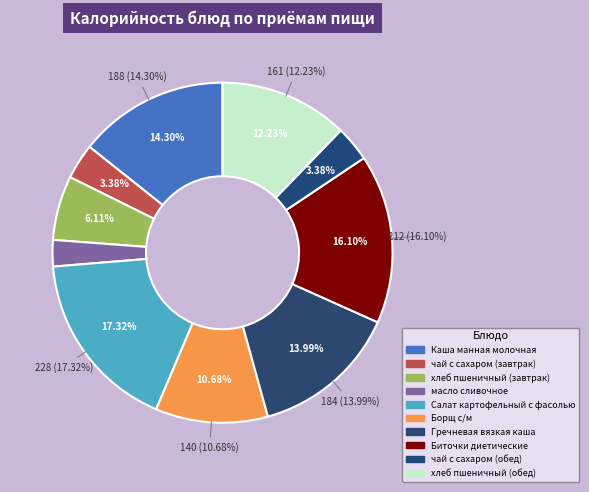

What is the change in value from чай с сахаром (завтрак) to хлеб пшеничный (обед)?

+116.4